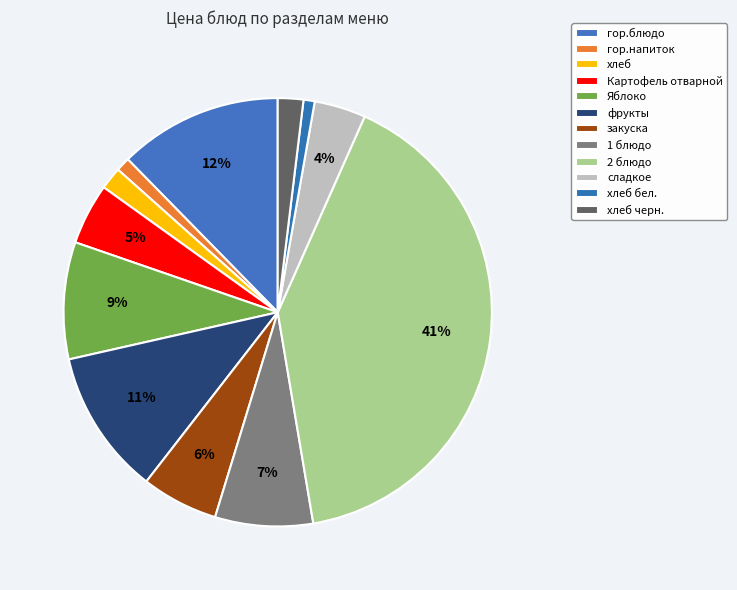

How many segments does this pie chart have?

12